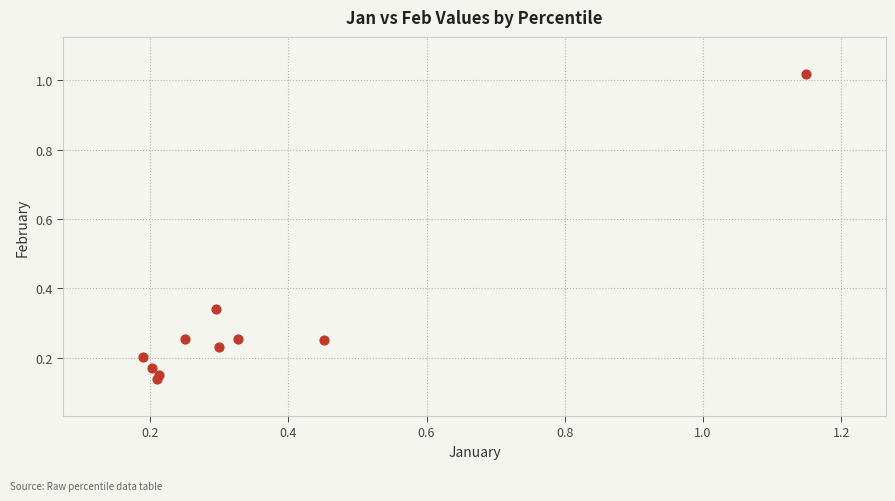

What is the average X value?

0.4